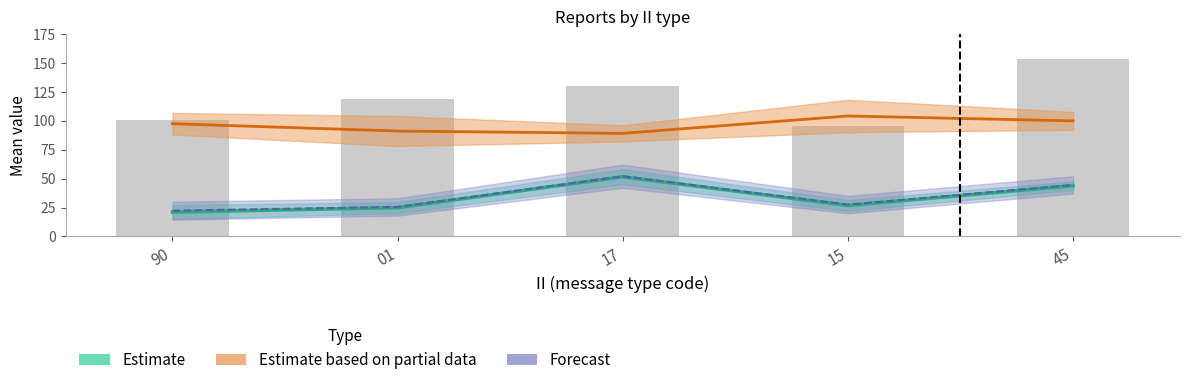

How many values in the mean_RPT_LEN series exceed 97?

3